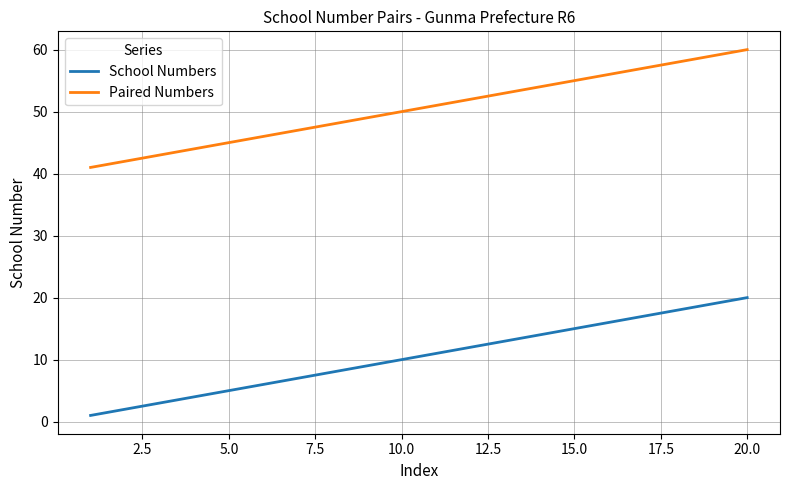

What is the maximum value for School Numbers?

20